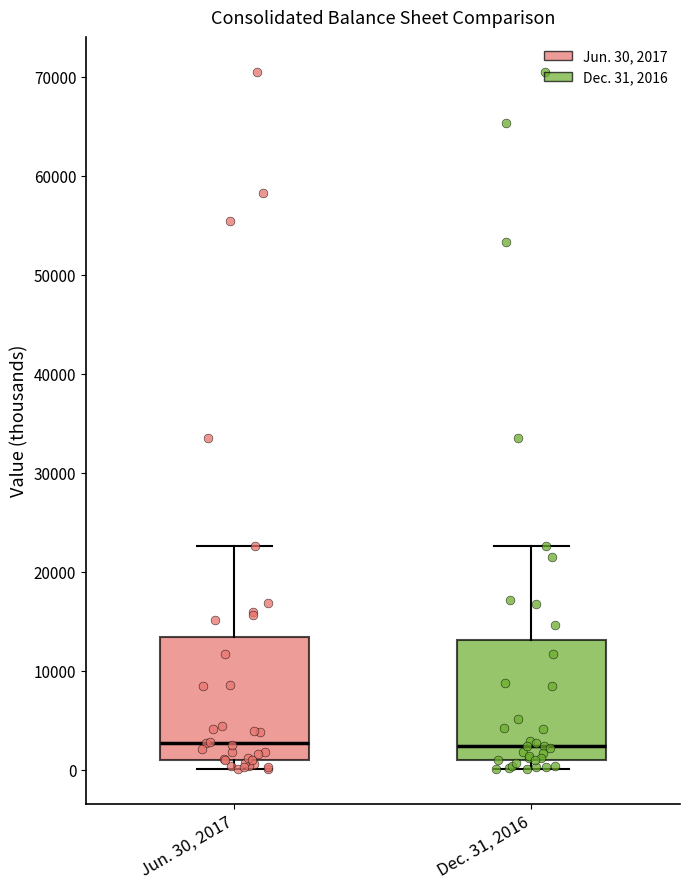

Where is the lower edge of the box for Jun. 30, 2017 on the y-axis? The values are not printed on the chart, so give them approximately, as read against the axis.

1000